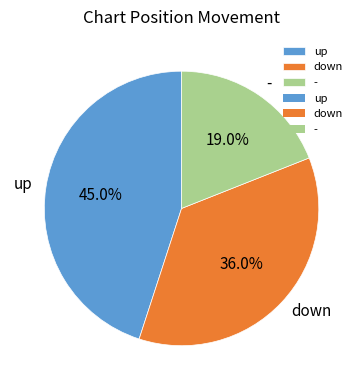

What is the largest slice in the pie chart?

up